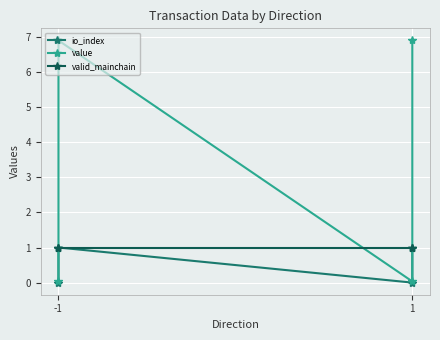

True or false: value and io_index cross at least once.

False